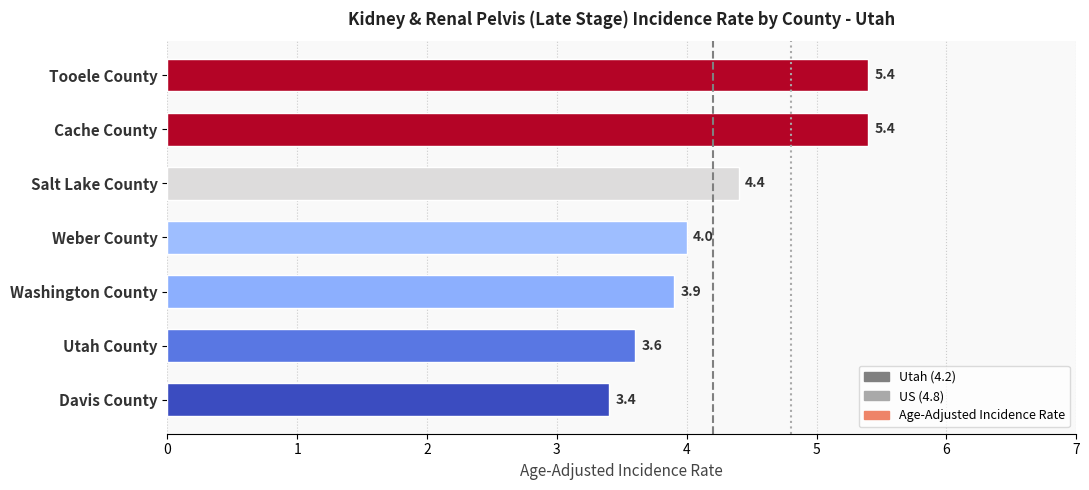

What is the difference between the maximum and second lowest values?

1.8